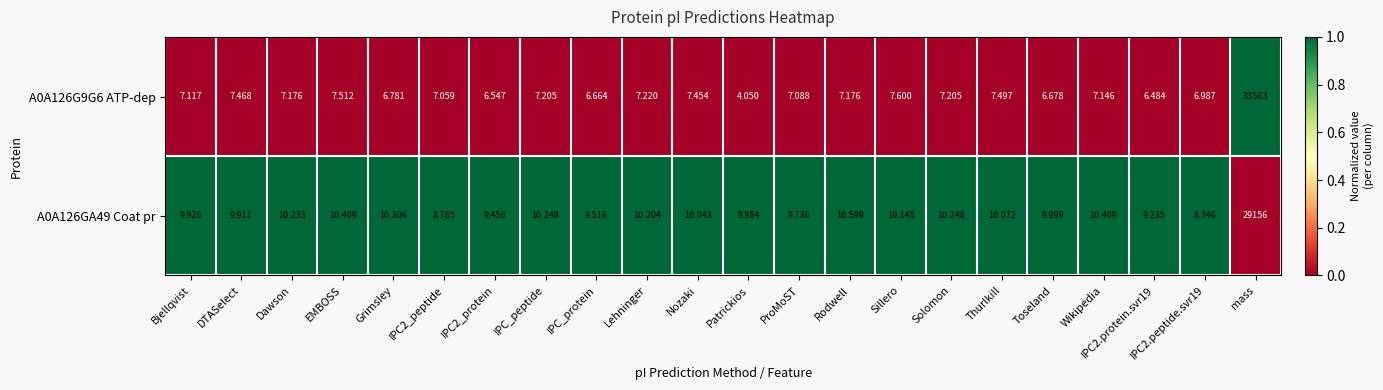

Rank the series at ProMoST from lowest to highest value.

A0A126G9G6 ATP-dep, A0A126GA49 Coat pr